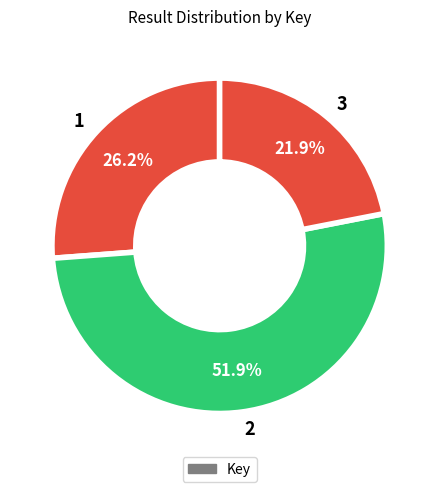

Rank the categories by value from lowest to highest.

3, 1, 2